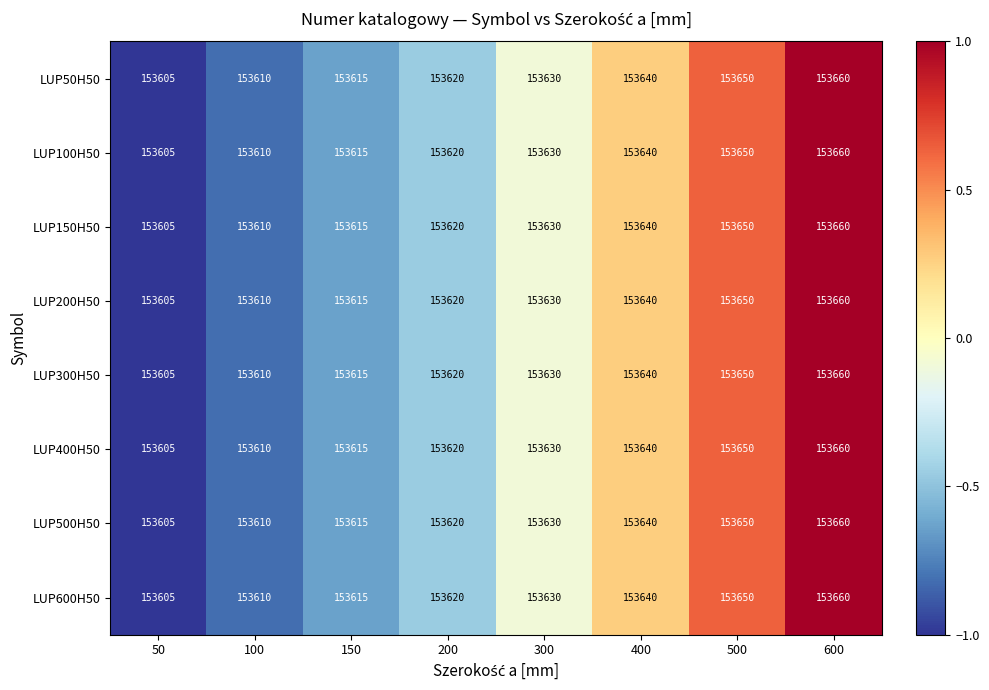

Count the number of categories in the chart.

8